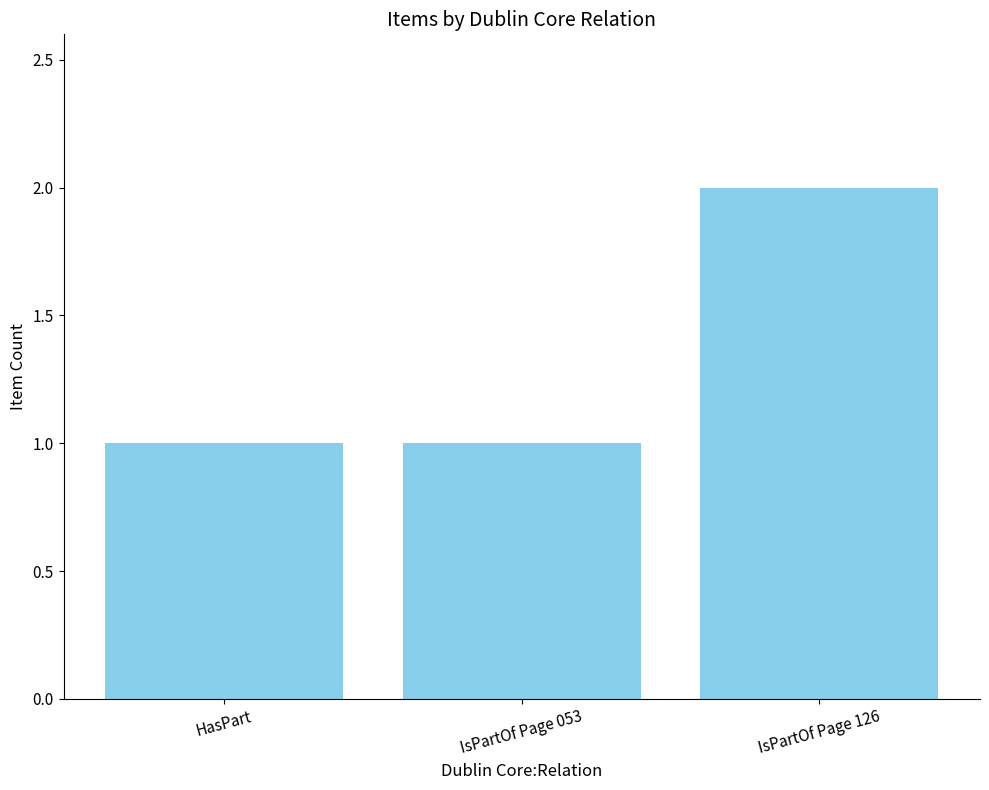

What is the greatest value displayed?

2